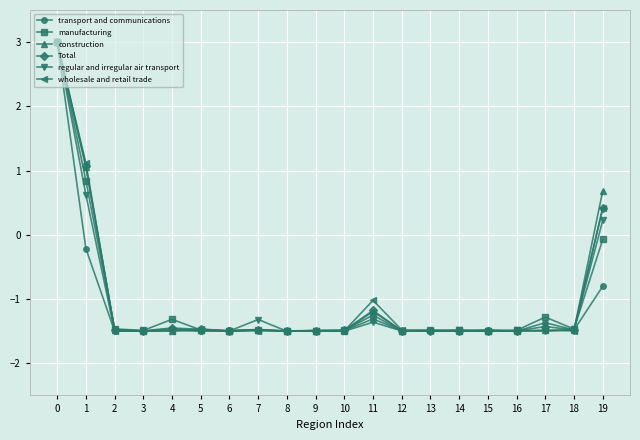

At how many categories does at least one series exceed 0?

3